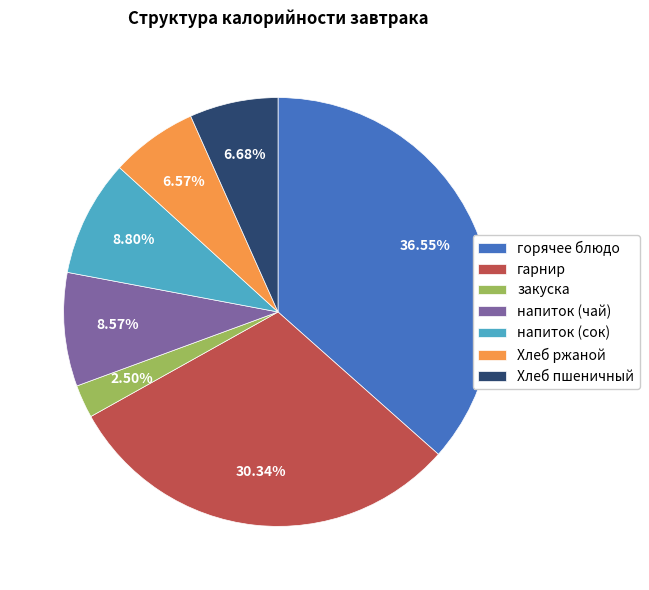

Approximately how many times larger is the value at напиток (сок) compared to гарнир?

0.3